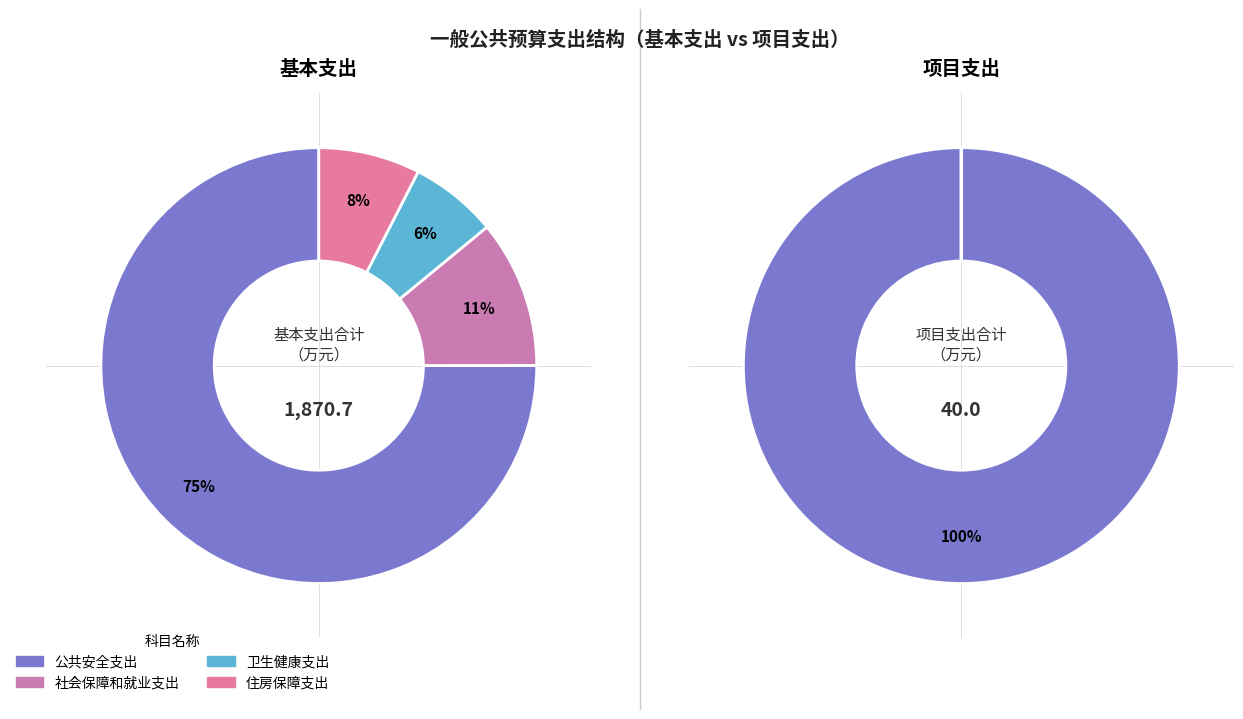

Which category has the biggest portion of the pie?

公共安全支出